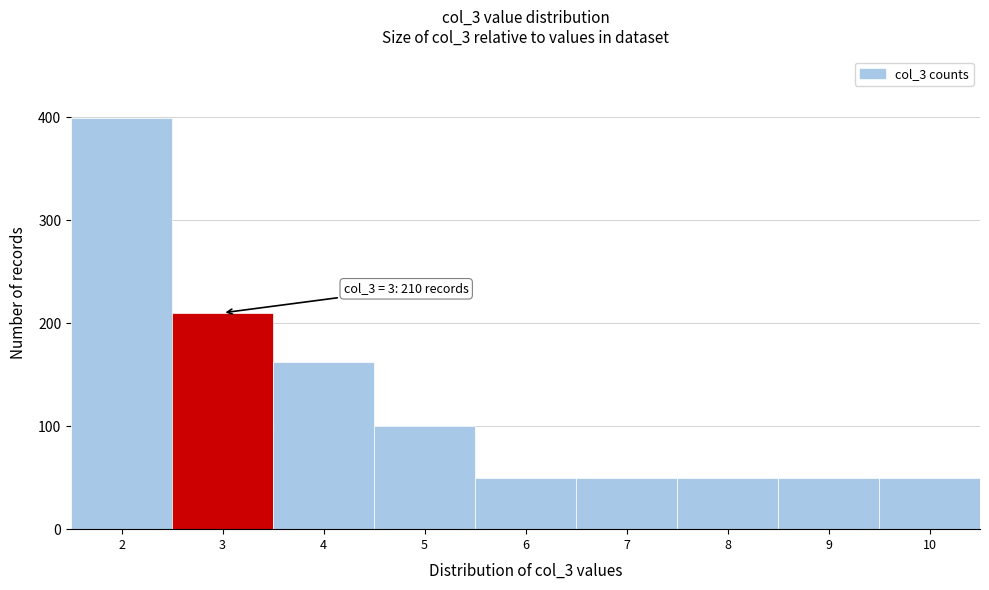

Reading left to right, transcribe all the data shown in this chart.

399	210	162	100	50	50	50	50	50